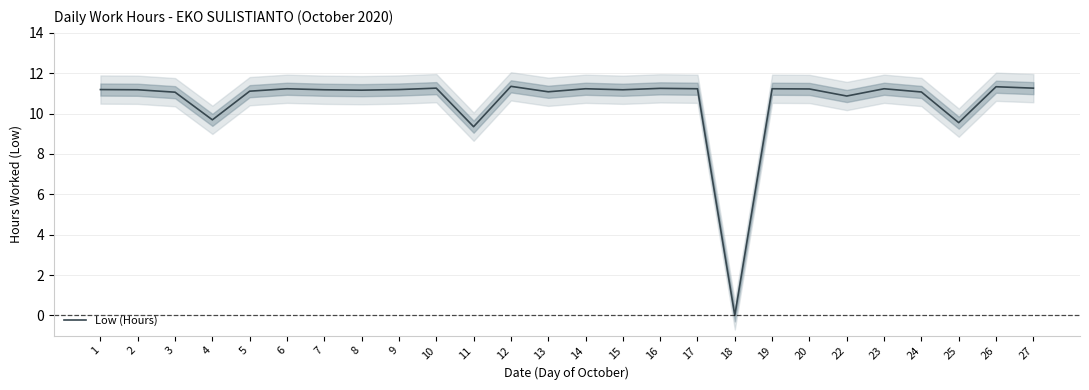

Does the chart display data point markers on the line(s)?

No